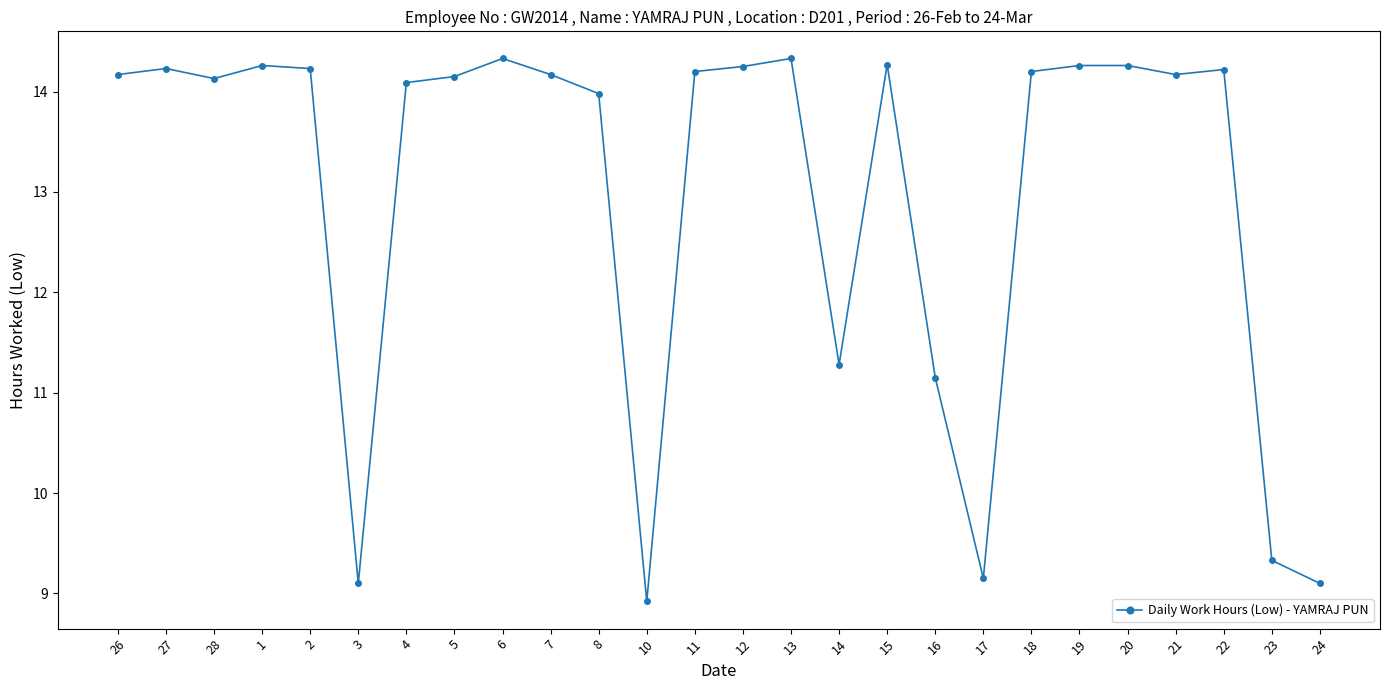

Count the number of data series in this chart.

1